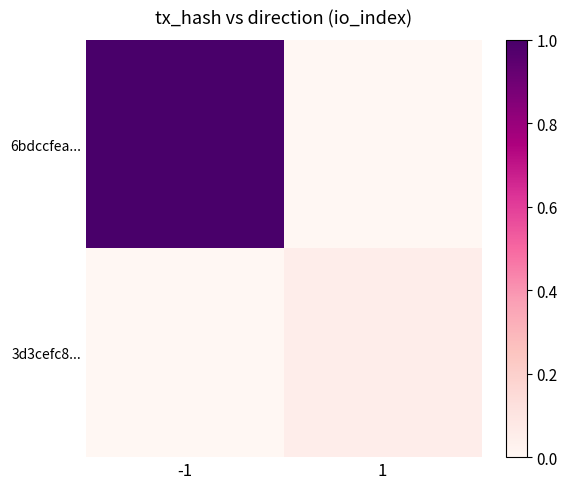

Which series has the largest total across all categories?

6bdccfea...